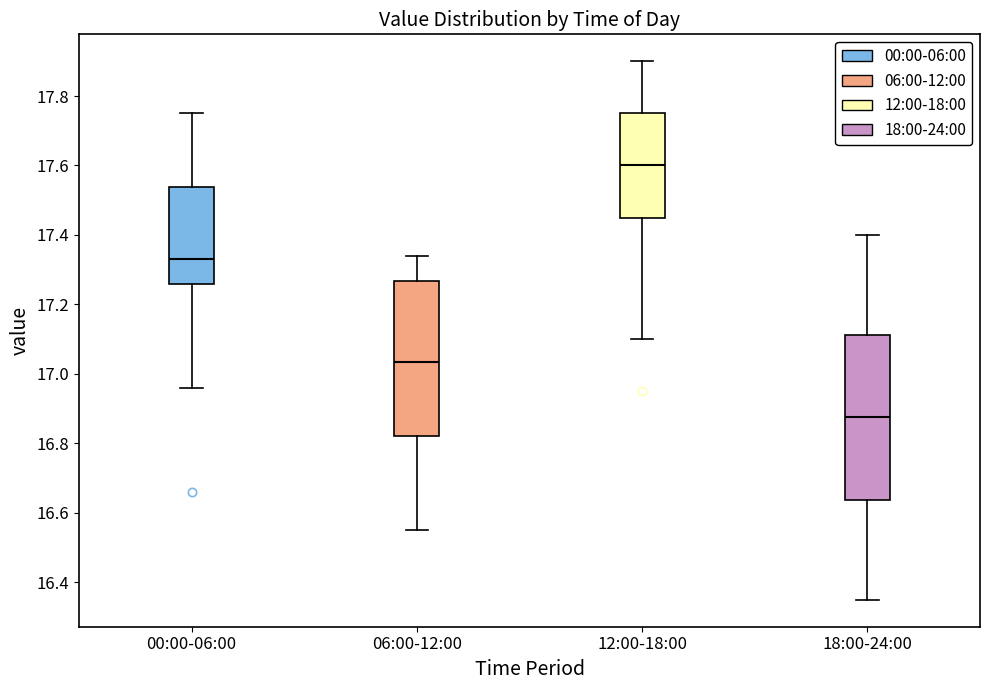

Reading left to right, transcribe this box plot: for each box, give where its median line is, the range the box spans, and where its two whiskers end, as read against the y-axis. The values are not printed on the chart, so give them approximately, as read against the axis.

00:00-06:00: median 17.34, box 17.26 to 17.54, whiskers 16.96 to 17.76
06:00-12:00: median 17.04, box 16.82 to 17.26, whiskers 16.56 to 17.34
12:00-18:00: median 17.60, box 17.46 to 17.76, whiskers 17.10 to 17.90
18:00-24:00: median 16.88, box 16.64 to 17.12, whiskers 16.36 to 17.40